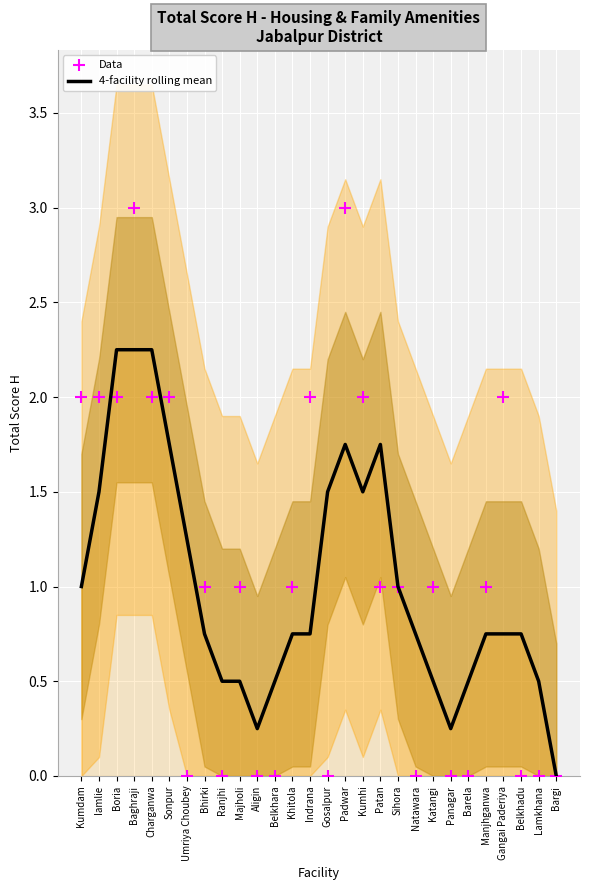

Which series reaches the minimum Y coordinate?

4-facility rolling mean